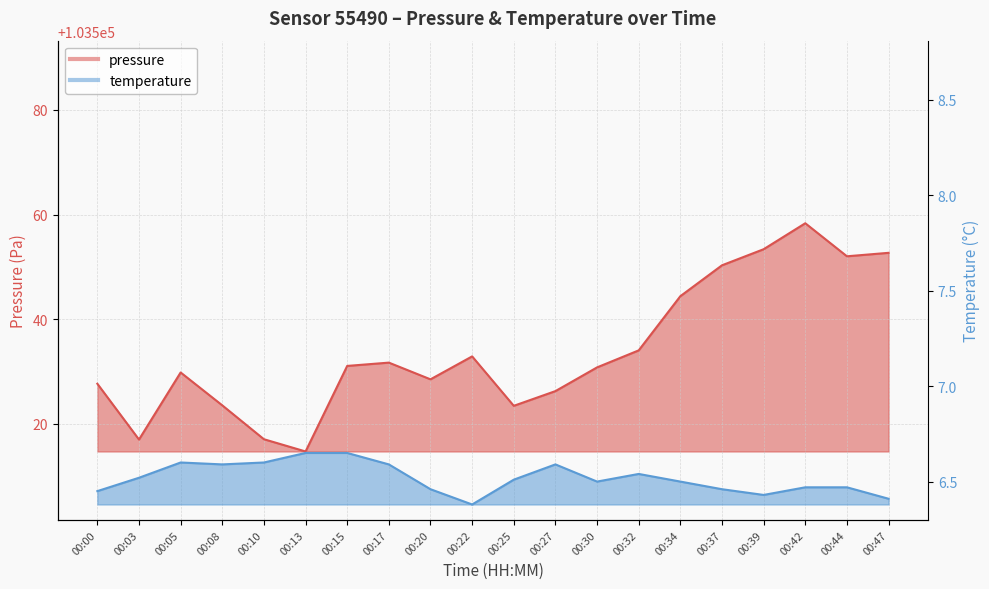

How many distinct data groups are displayed?

2